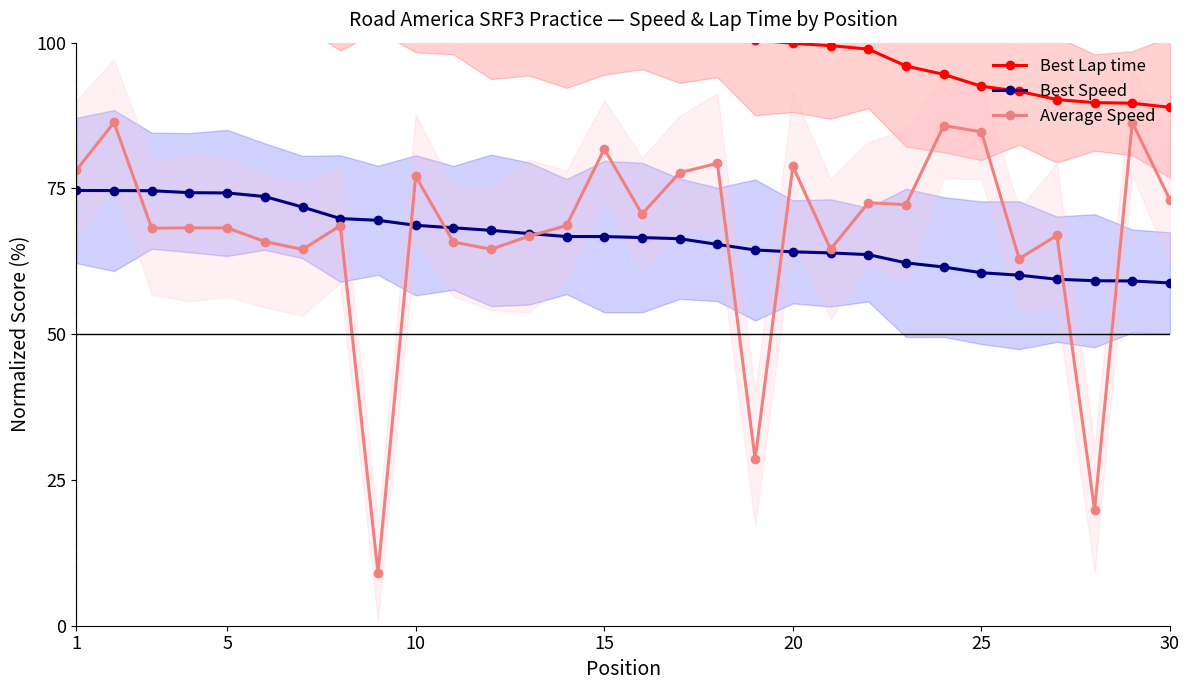

Which series has the largest total across all categories?

Best Lap time